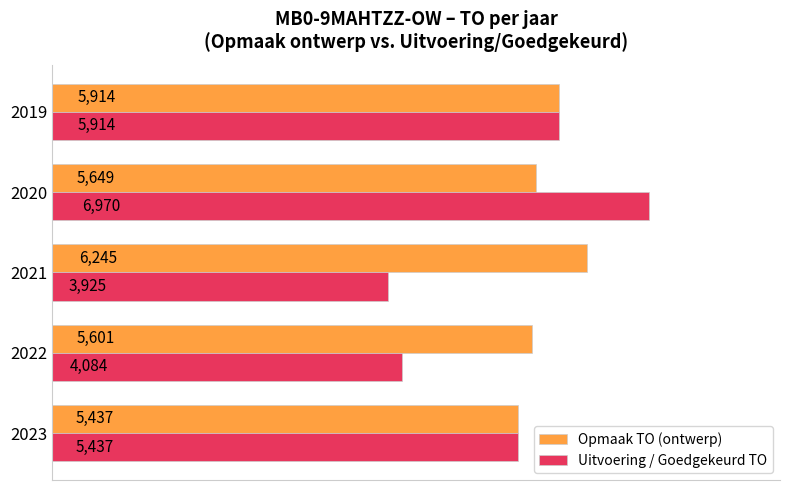

Rank the series by their maximum value, from highest to lowest.

Uitvoering / Goedgekeurd TO, Opmaak TO (ontwerp)